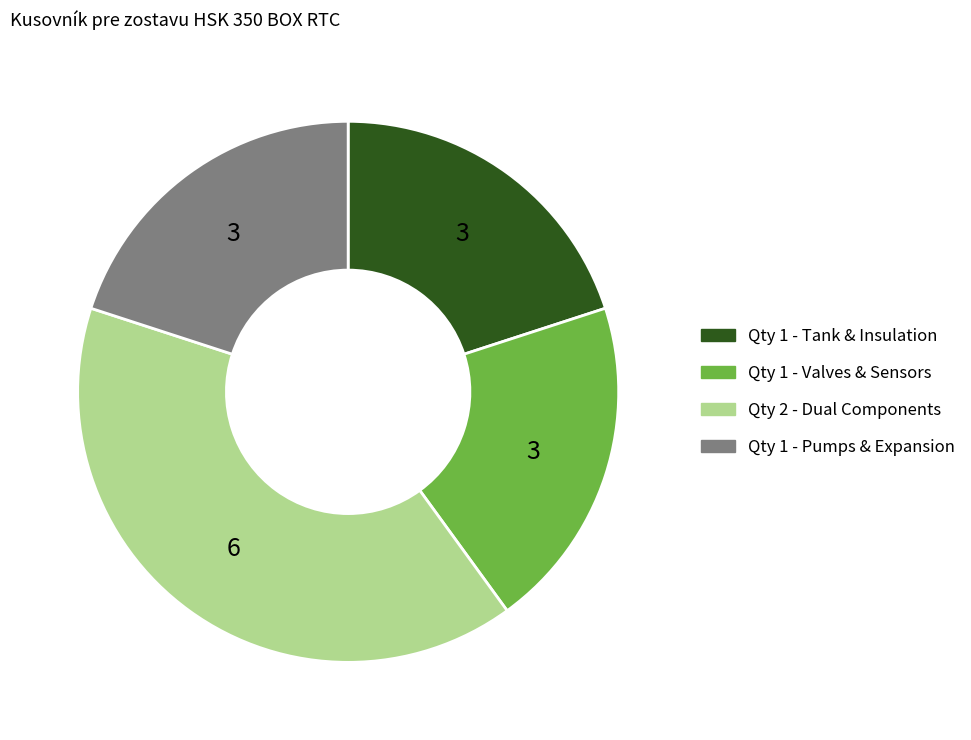

Is there any slice that represents more than half of the pie?

No